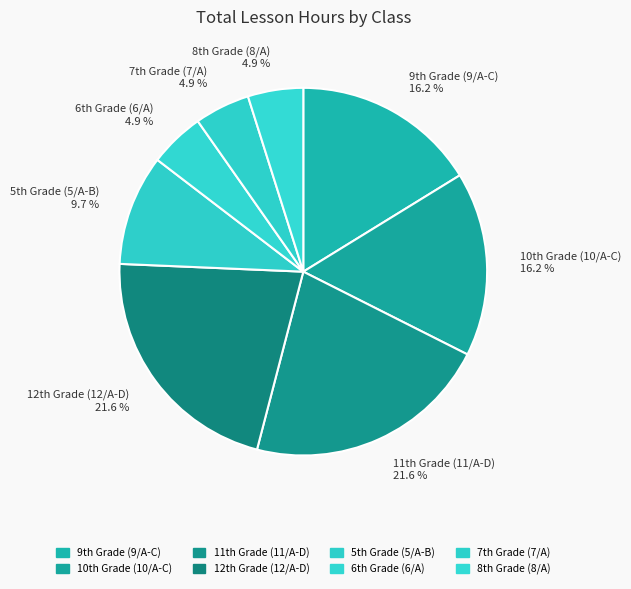

Is there a majority slice in this chart?

No